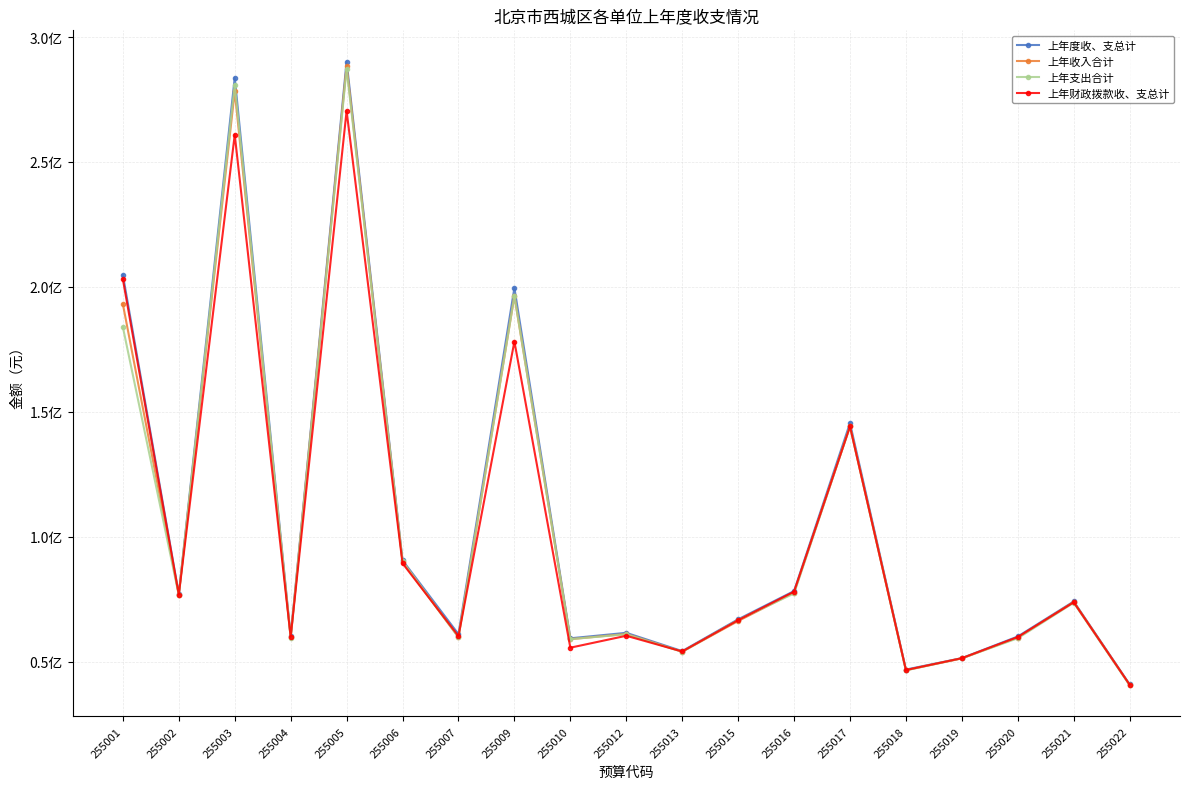

What is the difference between the highest and lowest values at 255010?

3757714.1